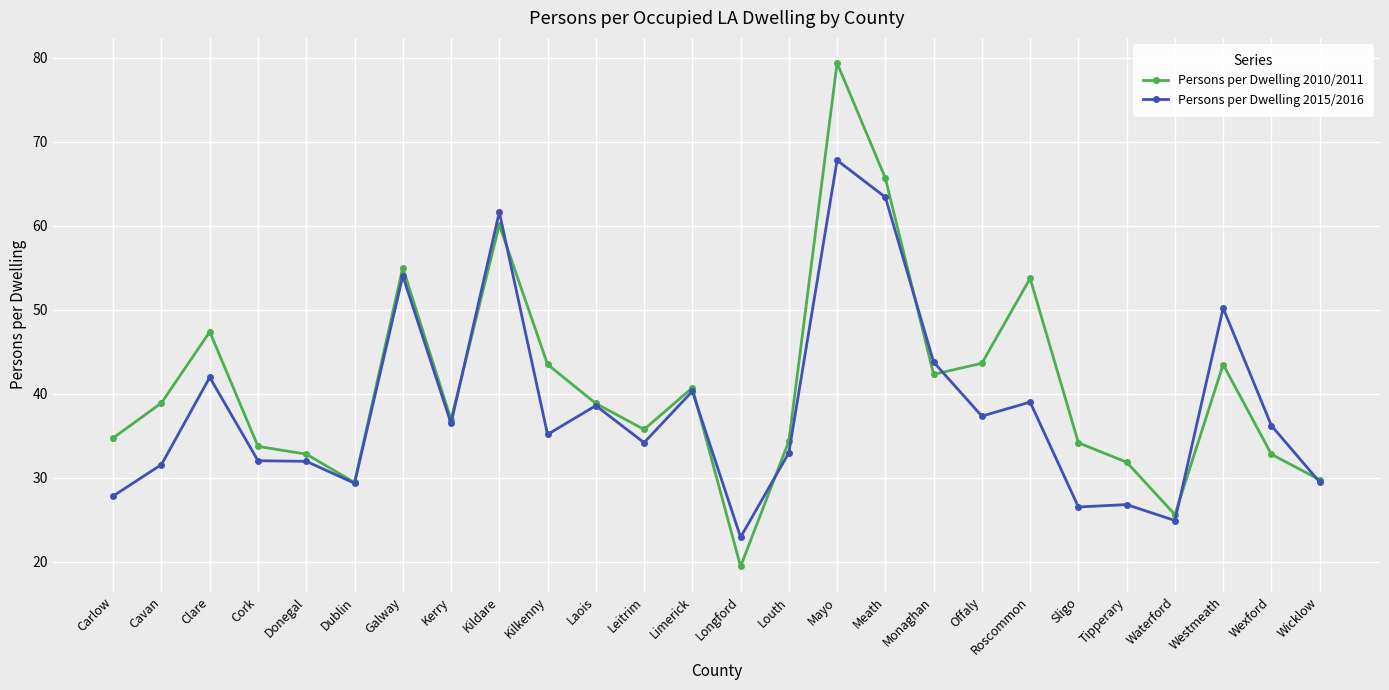

In Persons per Dwelling 2015/2016, how many points are higher than both neighbors (excluding endpoints)?

9